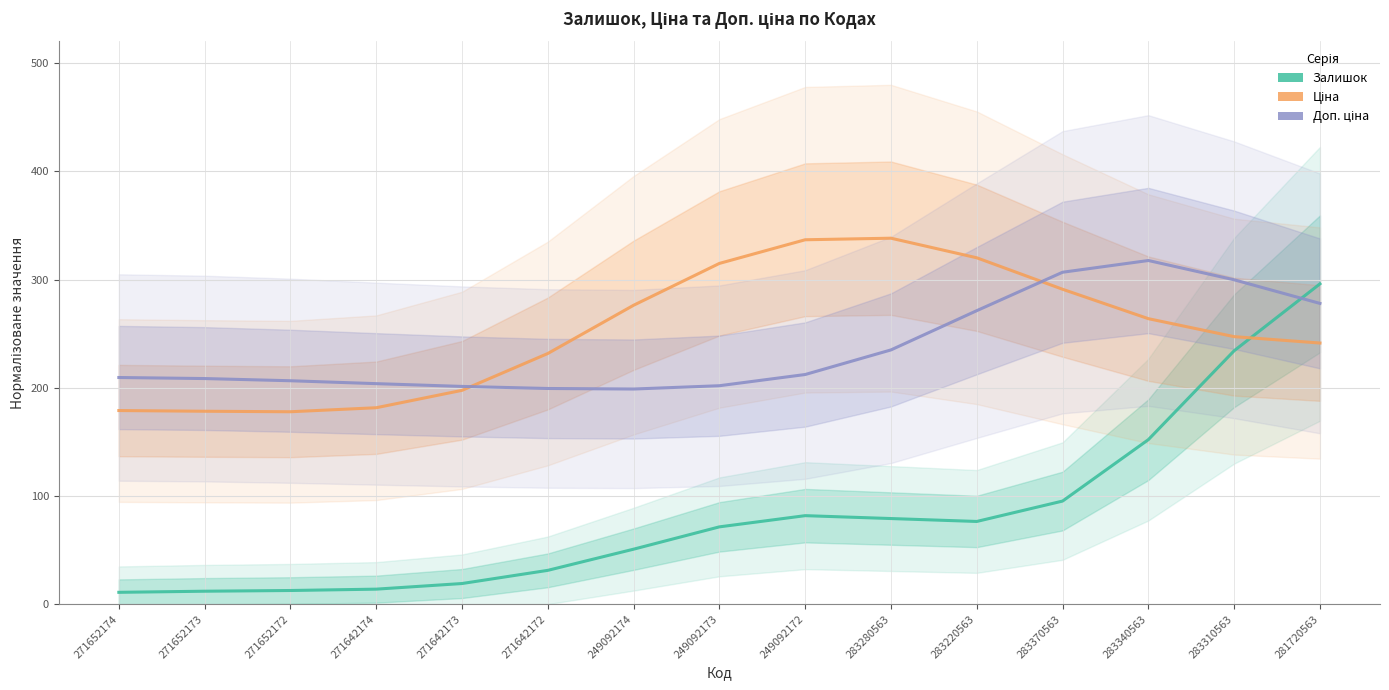

What is the sum of the Доп. ціна values at 271652173 and 283310563?

508.3